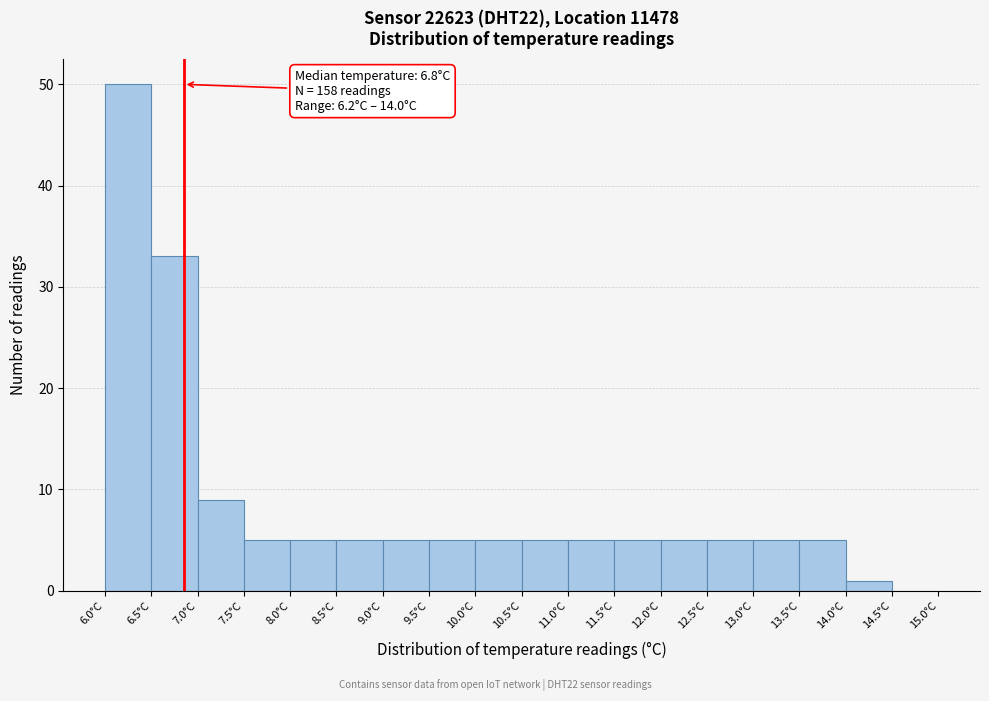

Over which range of the x-axis is the bar tallest?

6.0 to 6.5